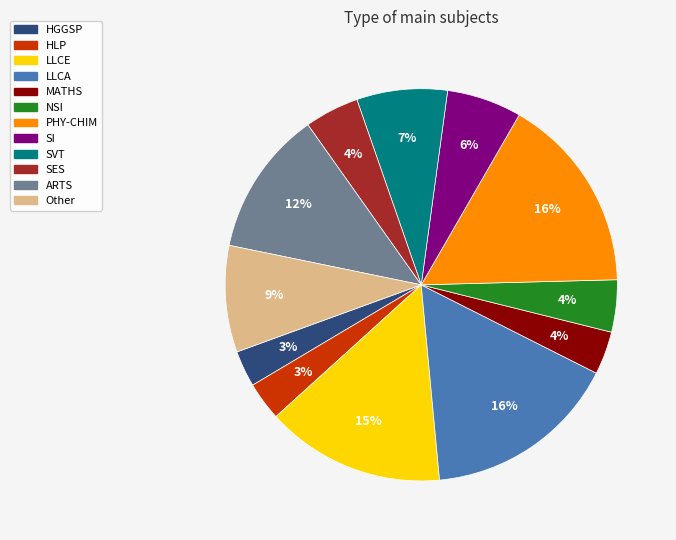

Count the number of slices in the pie.

12